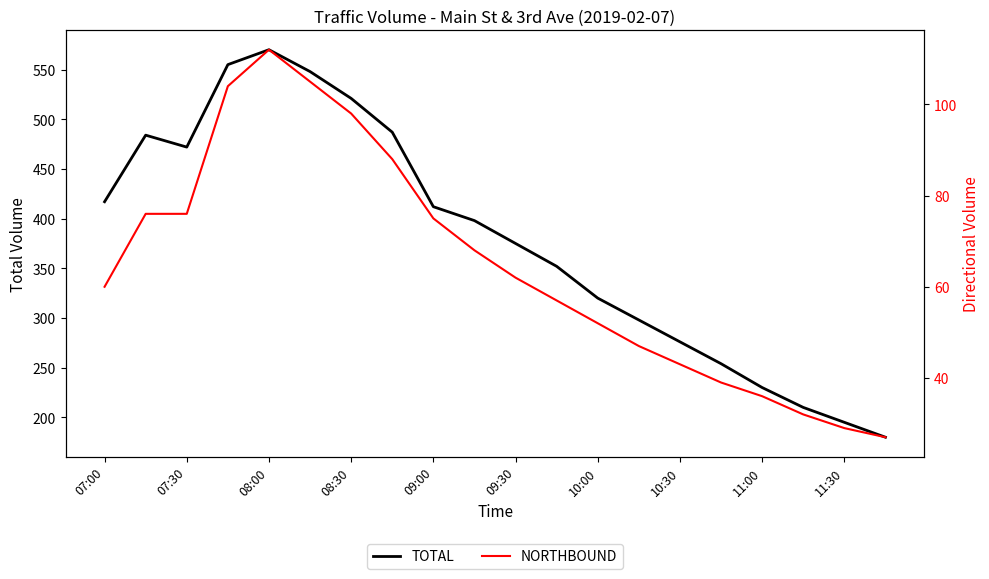

The TOTAL series shows 544 at 10:00. True or false?

False